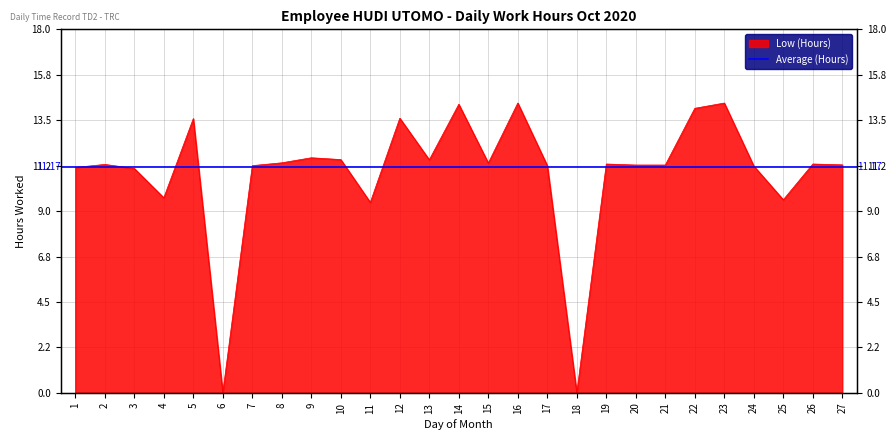

What is the value of the 20th point from the left?

11.3